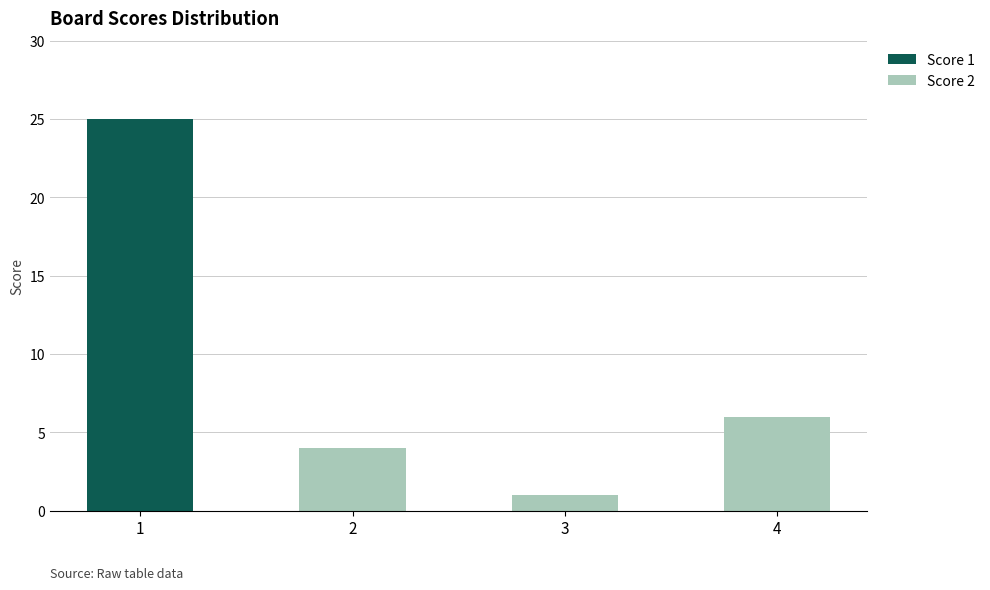

Are the bars horizontal?

No